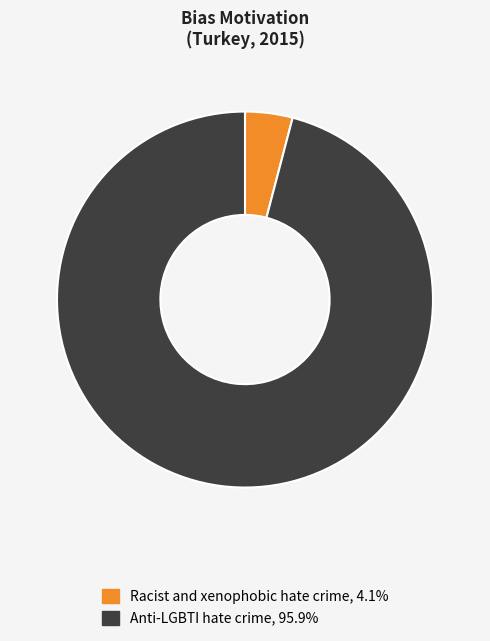

Is there a majority slice in this chart?

Yes